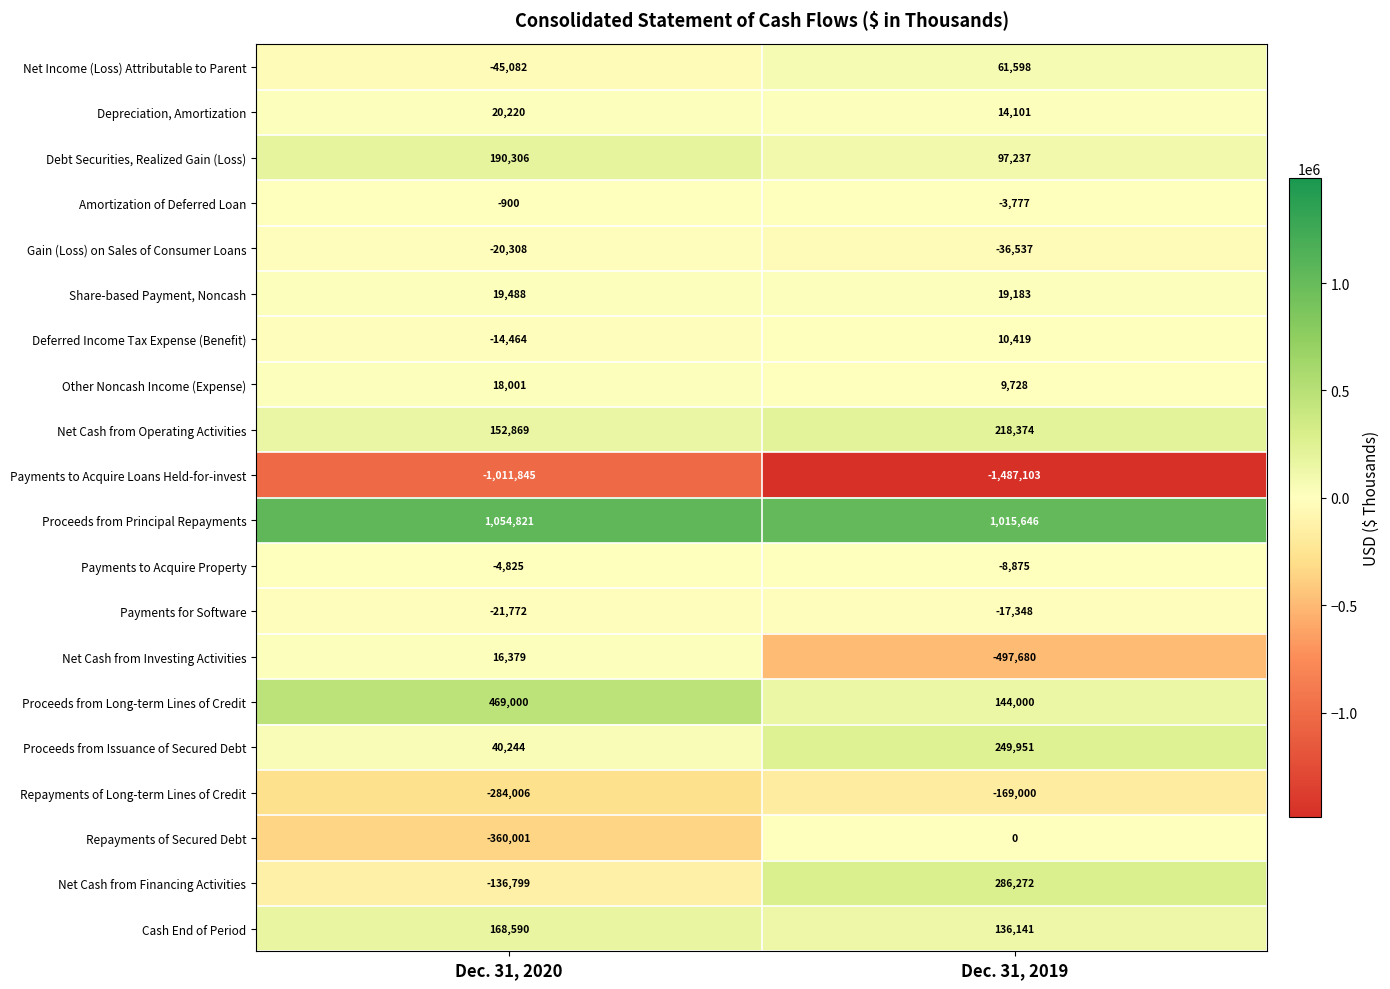

What is the total value across all series at Dec. 31, 2019?

42330